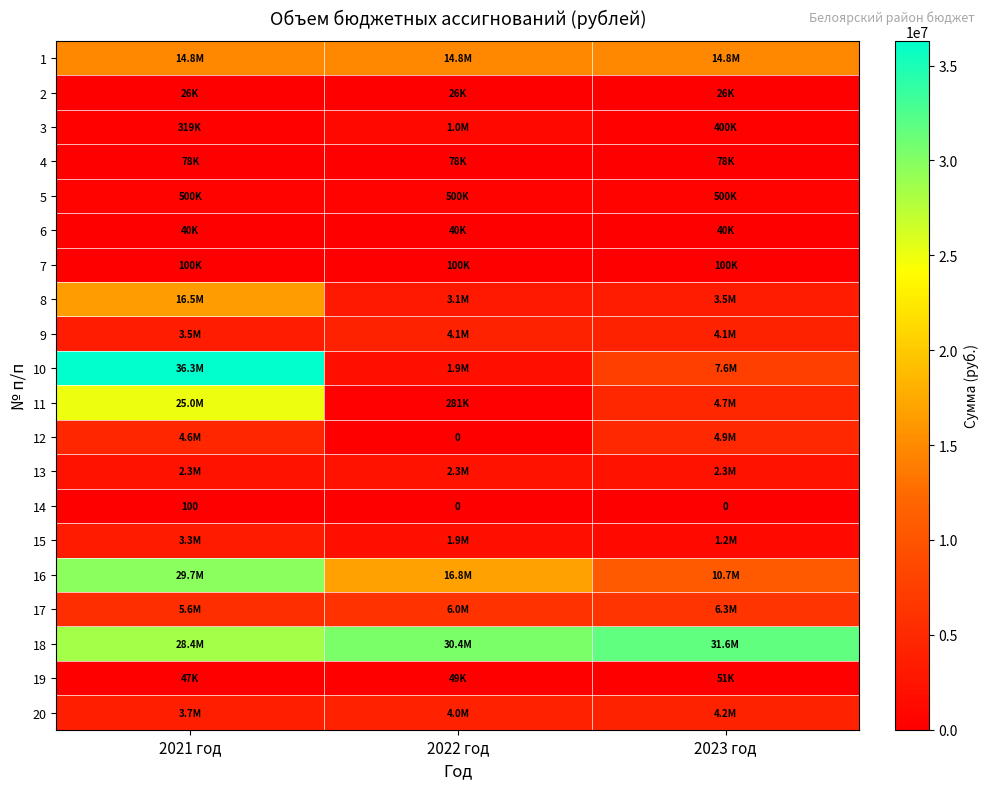

How many 14 values are between 0 and 100?

3